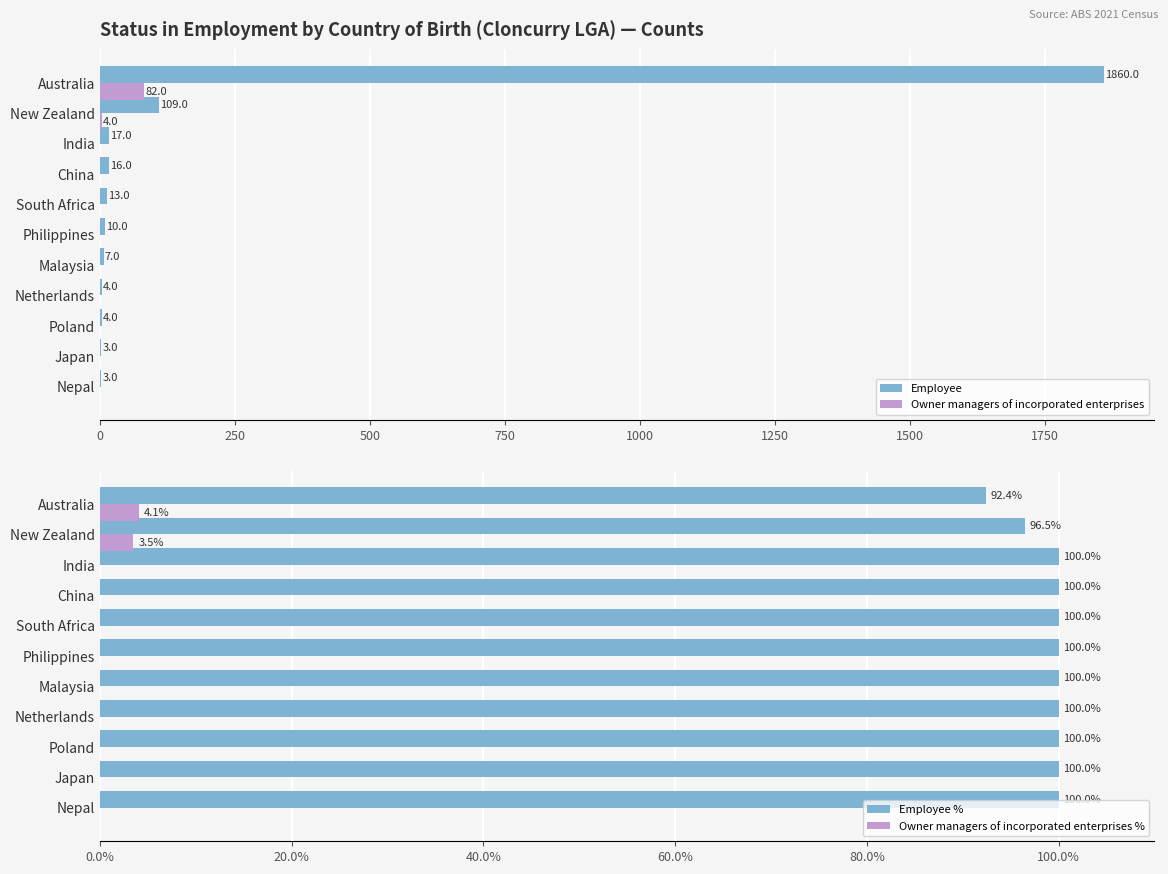

Rank the series by their maximum value, from highest to lowest.

Employee, Employee %, Owner managers of incorporated enterprises, Owner managers of incorporated enterprises %